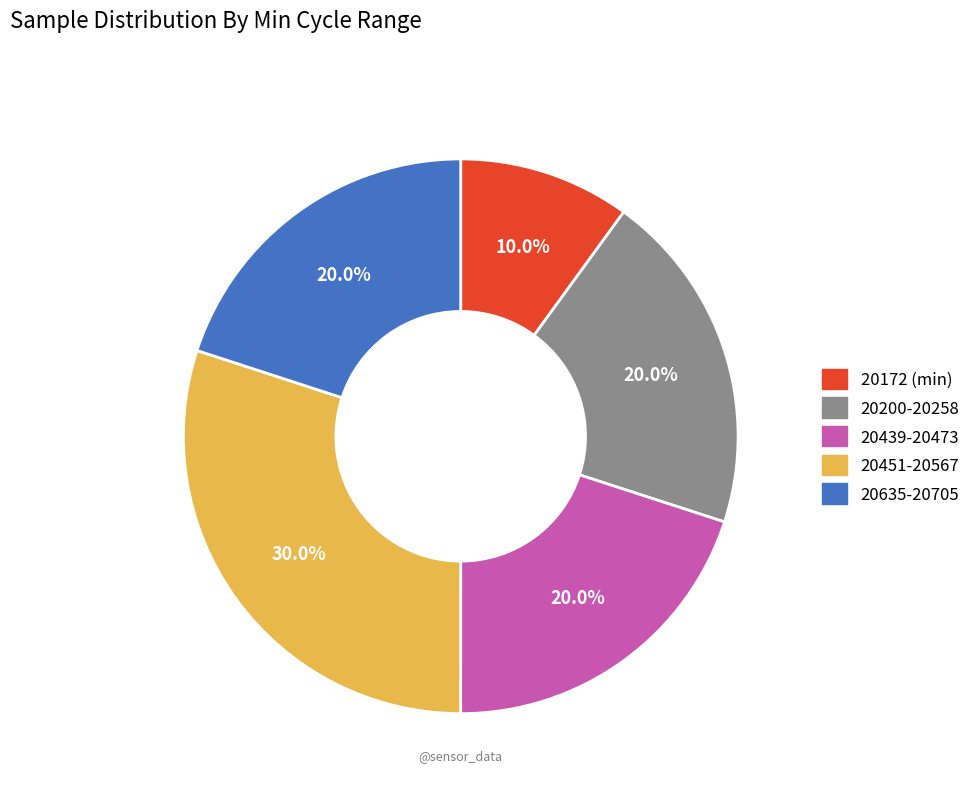

Approximately how many times larger is the value at 20451-20567 compared to 20200-20258?

1.5